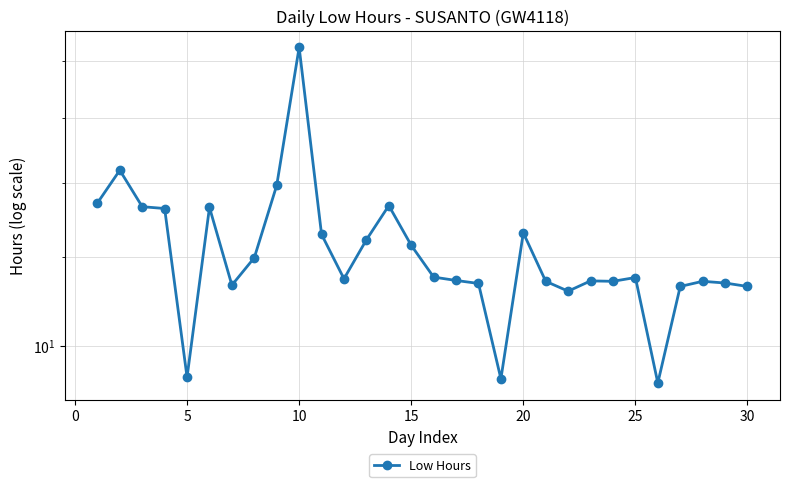

The value at 10 is 6.3. True or false?

False